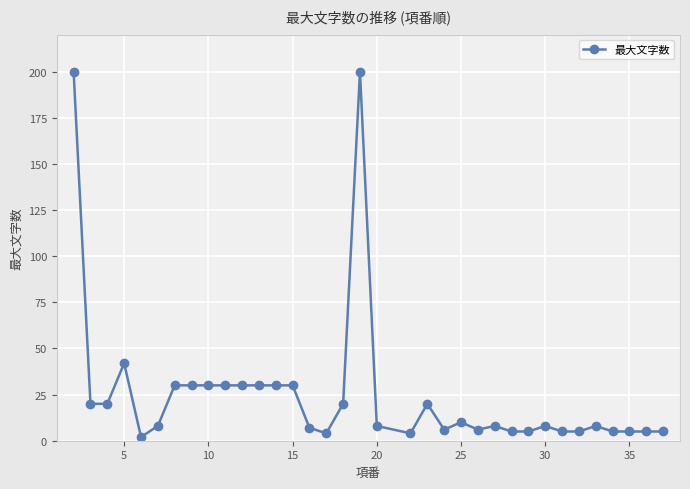

What is the difference between the maximum and second lowest values?

196